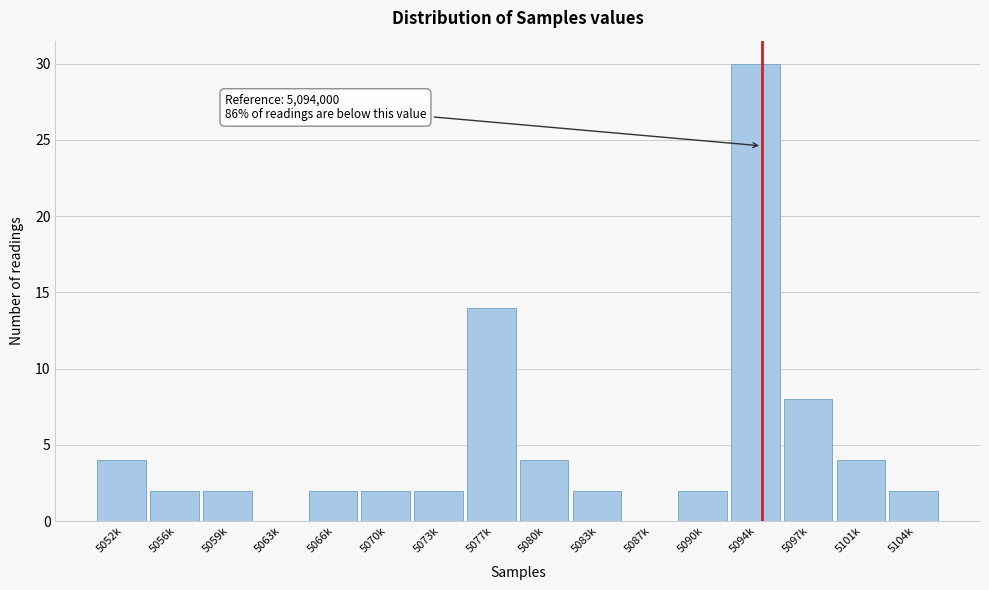

Reading right to left, list all the values displayed in this chart.

5104k=2	5101k=4	5097k=8	5094k=30	5090k=2	5087k=0	5083k=2	5080k=4	5077k=14	5073k=2	5070k=2	5066k=2	5063k=0	5059k=2	5056k=2	5052k=4